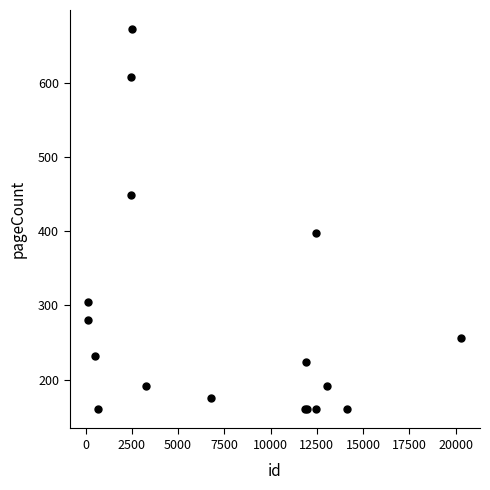

What Y value in the scatter plot is closest to 416?

398